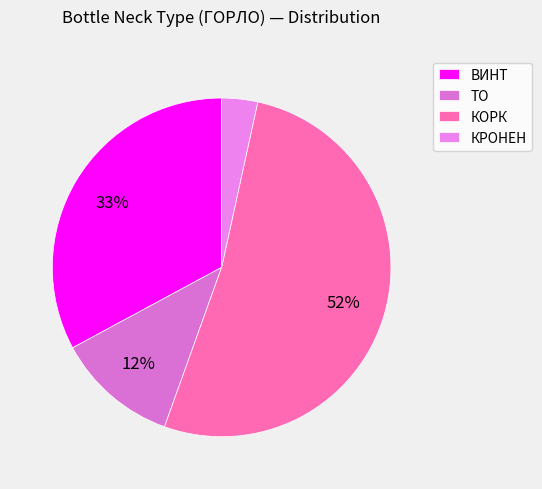

True or false: ВИНТ accounts for 34% of the total.

True